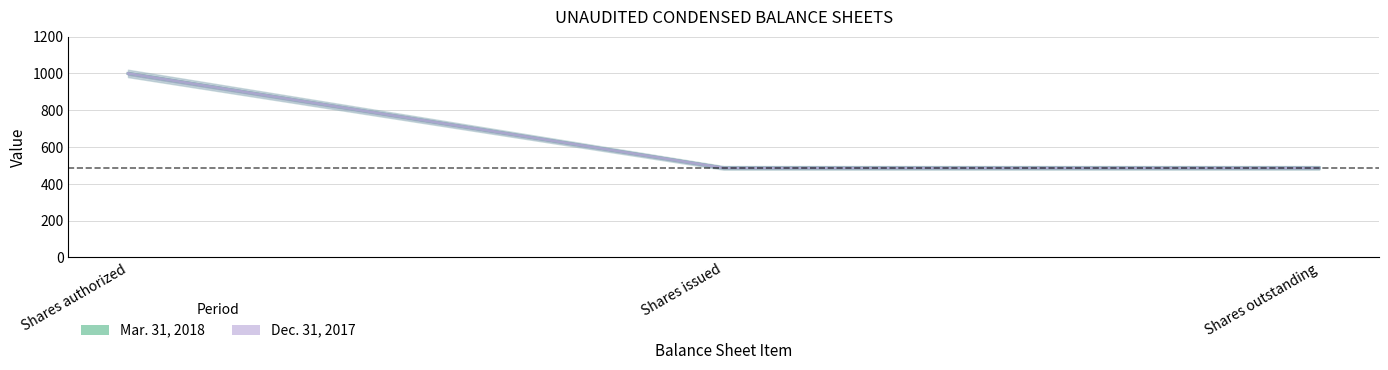

List the labels in order of Dec. 31, 2017 value, largest first.

Shares authorized, Shares issued, Shares outstanding